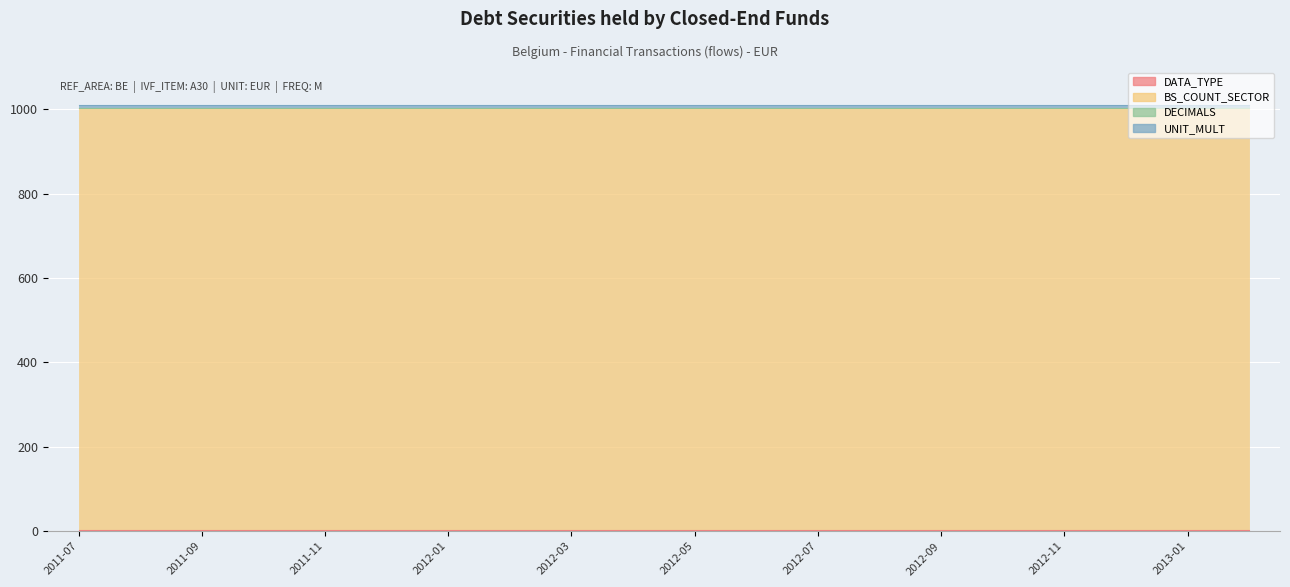

Which series has the widest spread of values?

DATA_TYPE